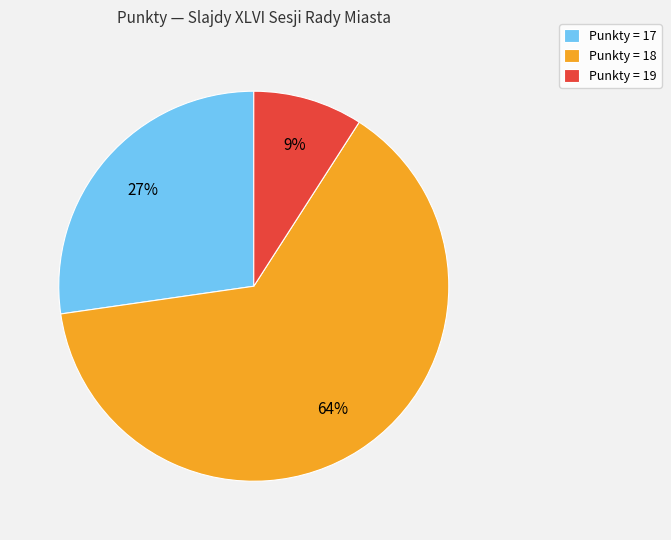

Do Punkty = 19 and Punkty = 18 together represent more than half of the pie?

Yes